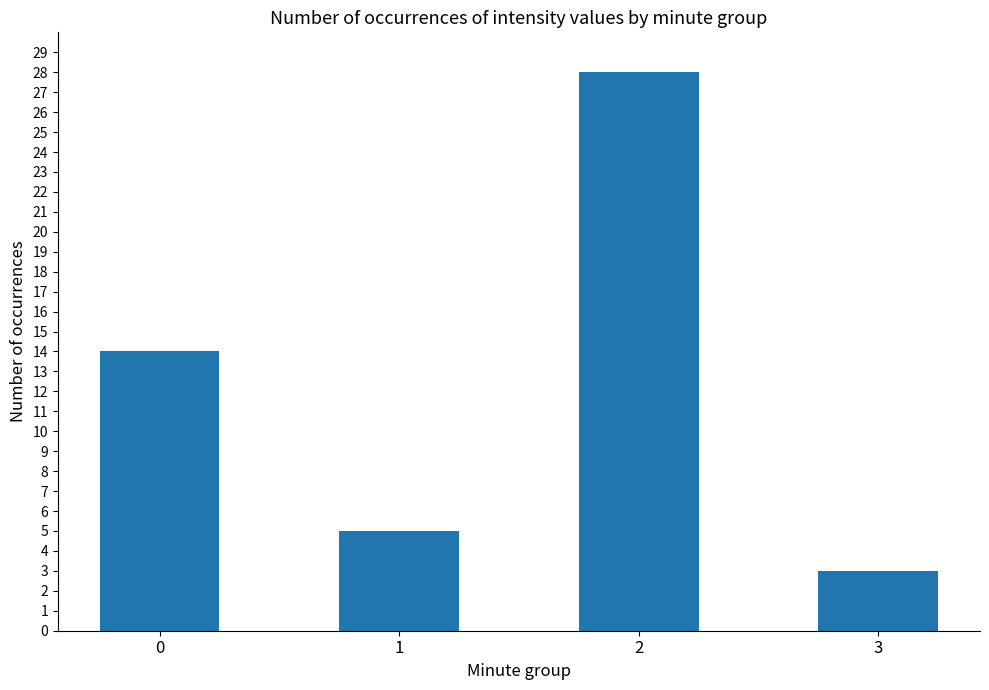

What is the sum of all values?

50